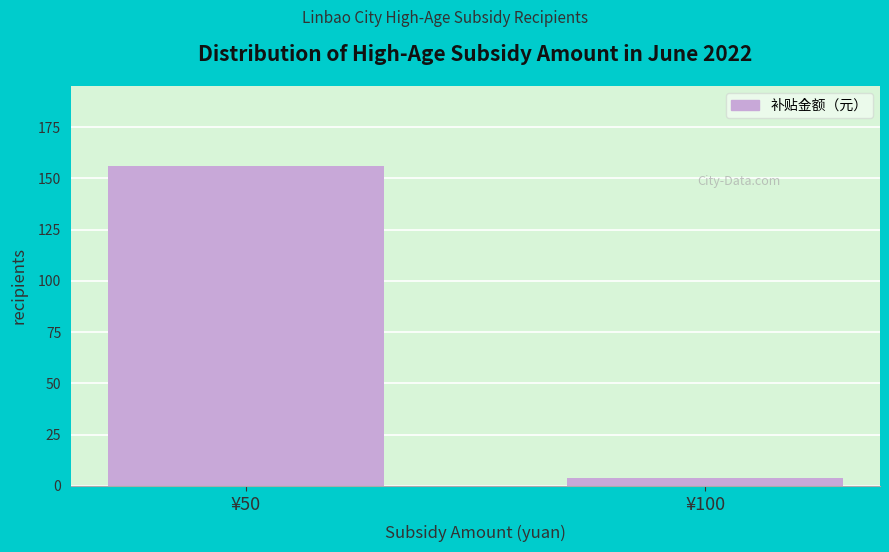

Reading left to right, list all the values displayed in this chart.

¥50=156	¥100=4